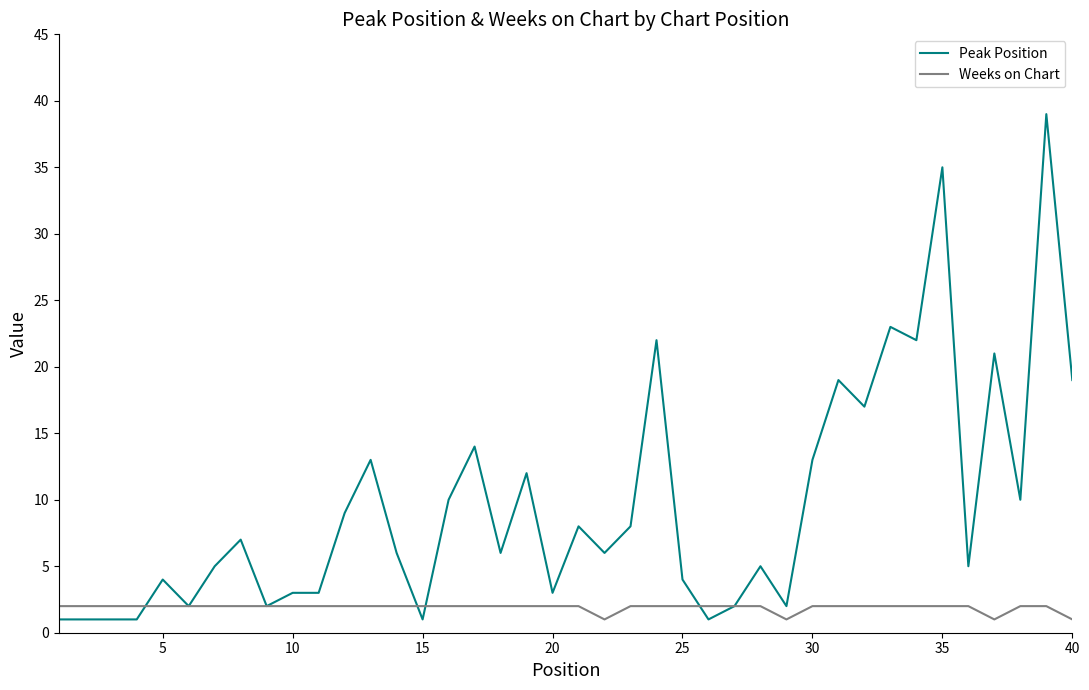

What is the highest value of the Peak Position series?

39